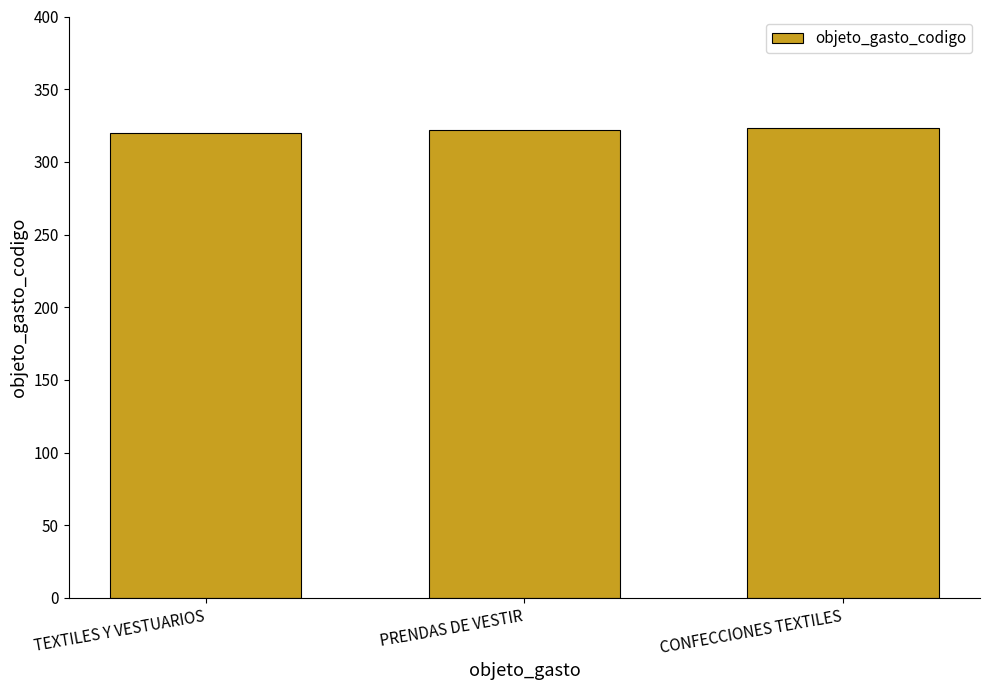

What is the value of the 1st bar from the left?

320